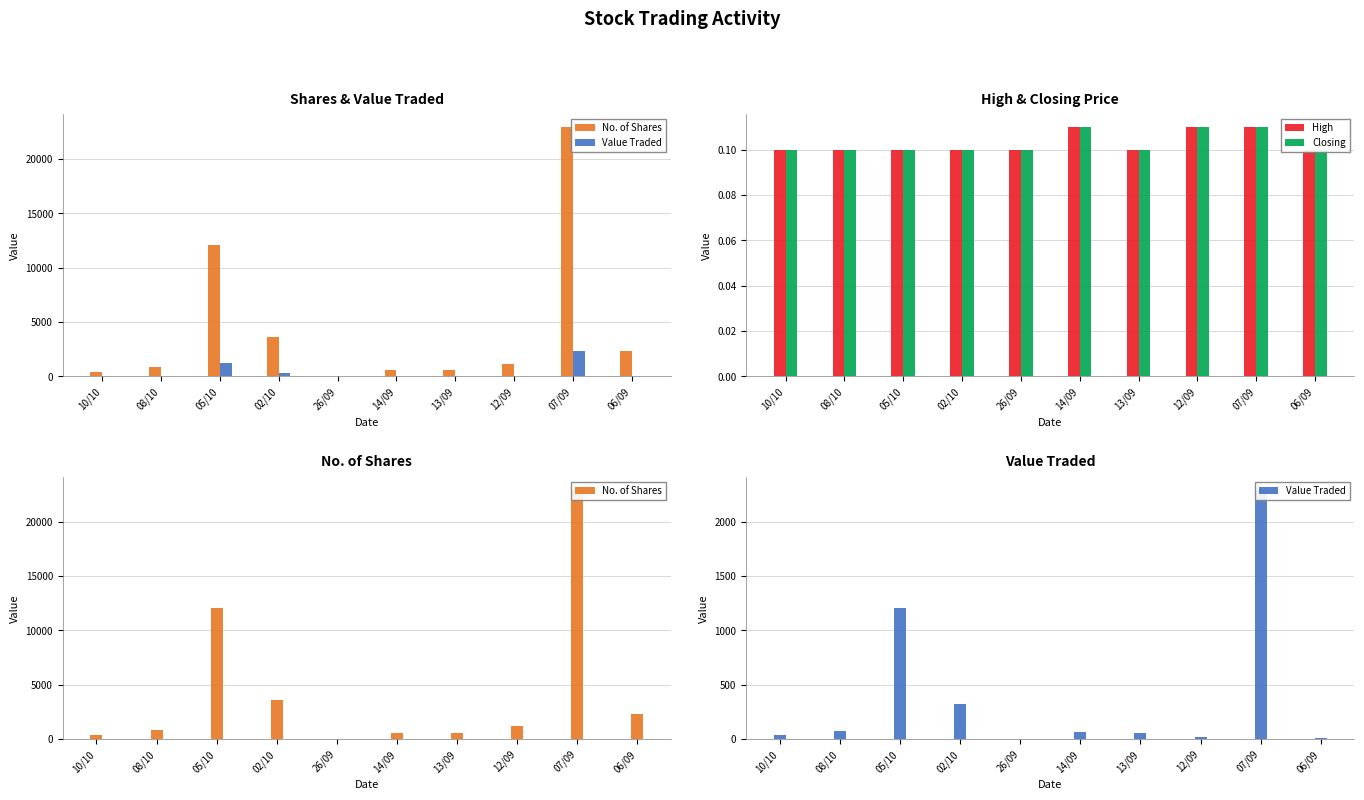

What are all the series names shown in the legend?

No. of Shares, Value Traded, High, Closing